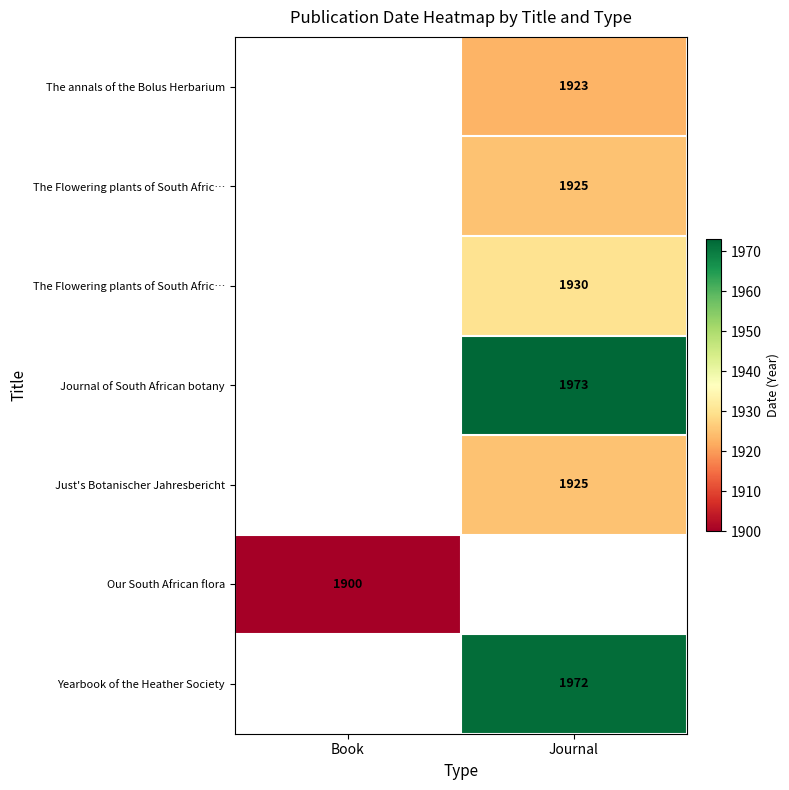

What is the greatest value displayed?

1973.0